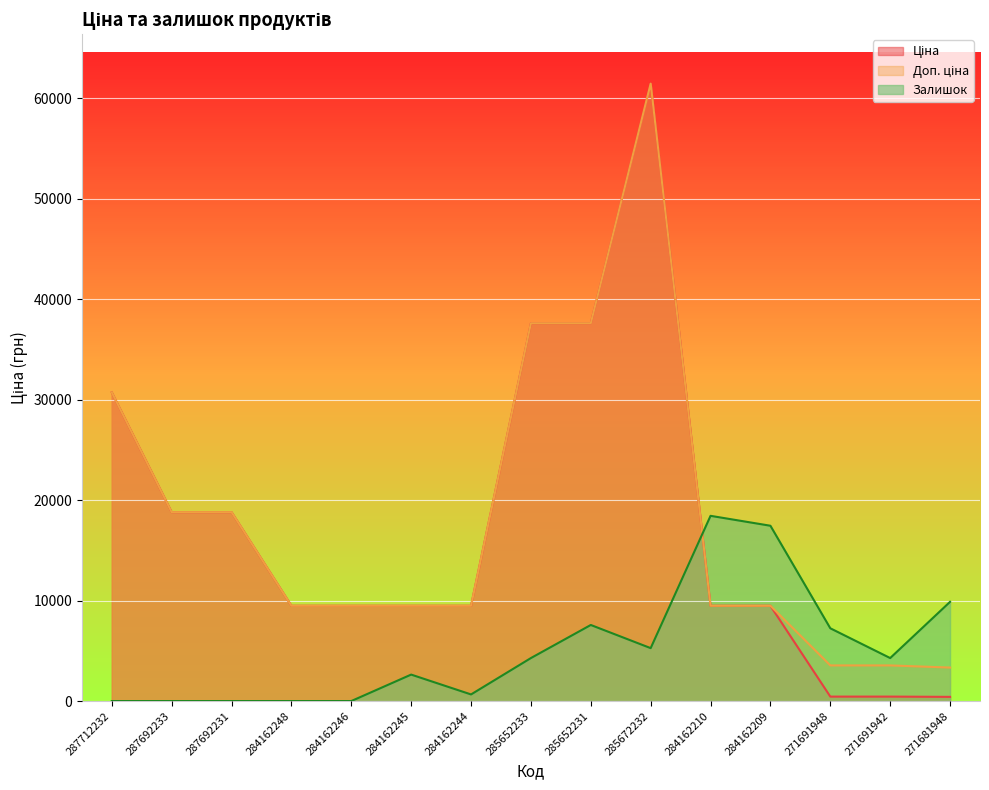

At which label does Залишок reach its minimum?

287712232